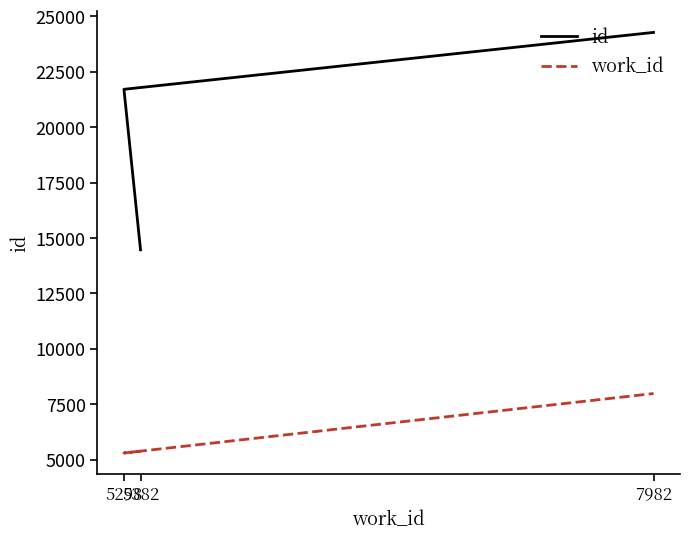

Reading left to right, what are all the values shown in this chart?

id: 14468	21711	24279
work_id: 5382	5298	7982